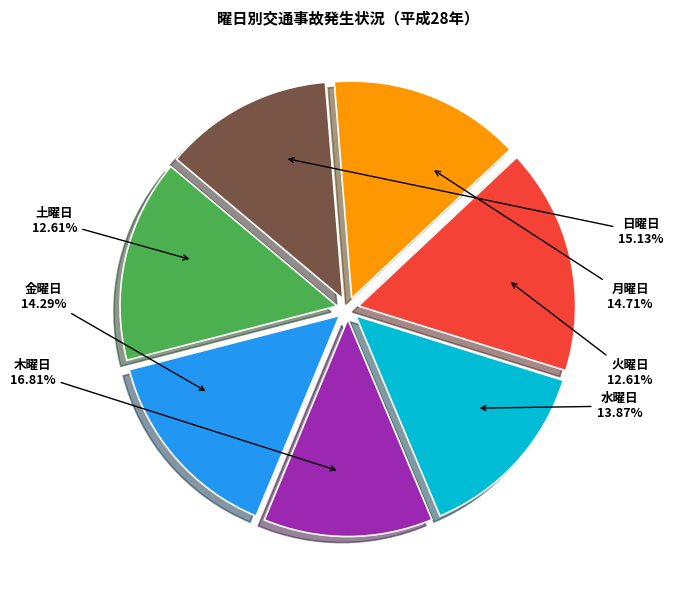

The 土曜日 slice represents 23% of the pie. True or false?

False